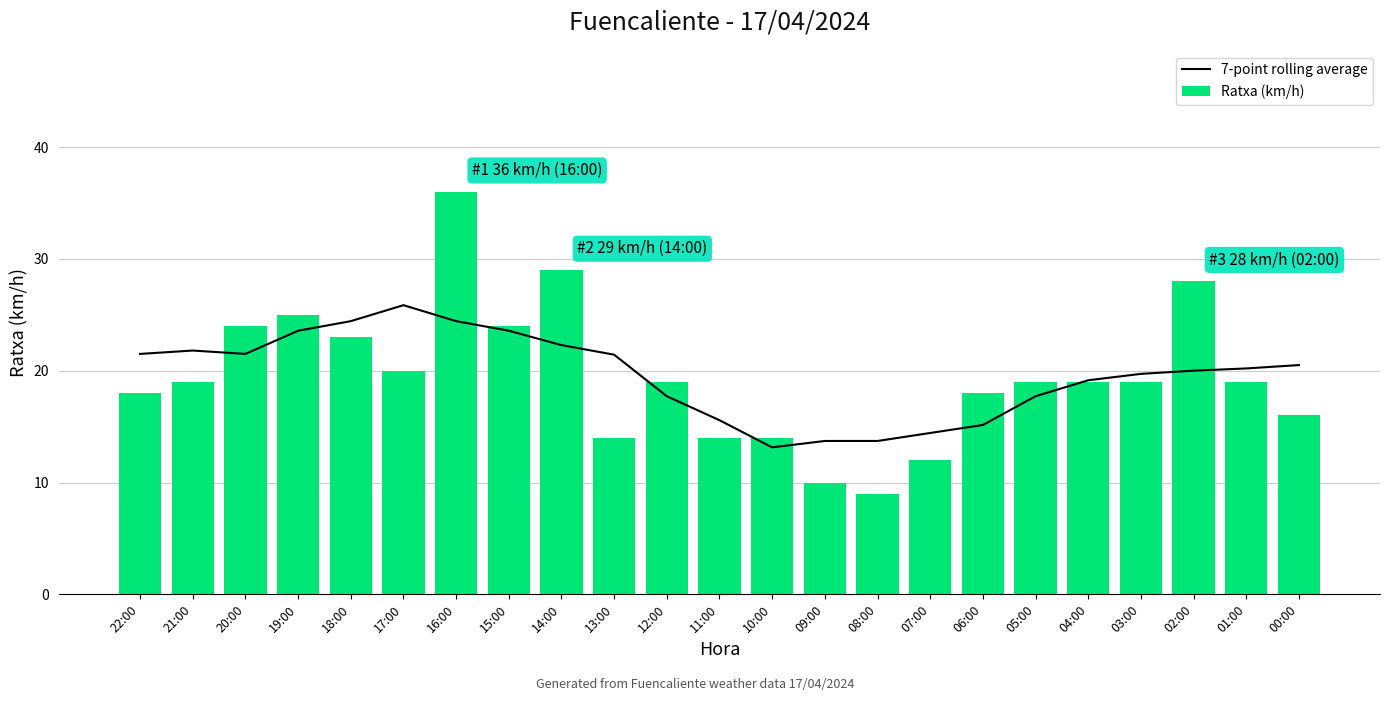

What is the label of the 12th bar from the right?

11:00